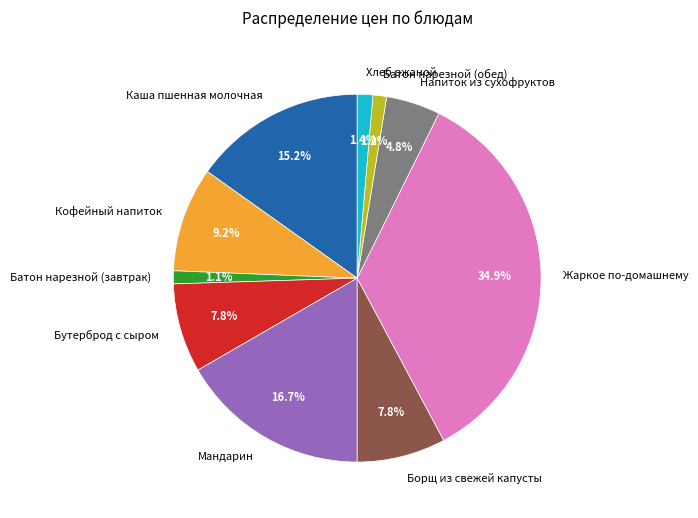

How many slices are in this pie chart?

10